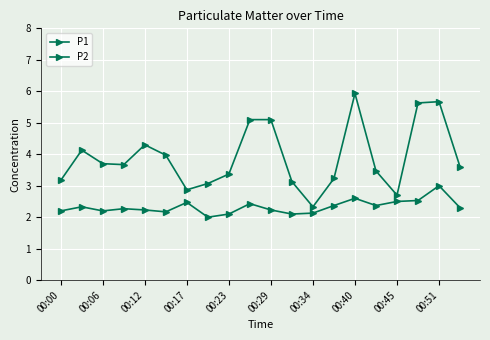

How many lines are shown in the chart?

2